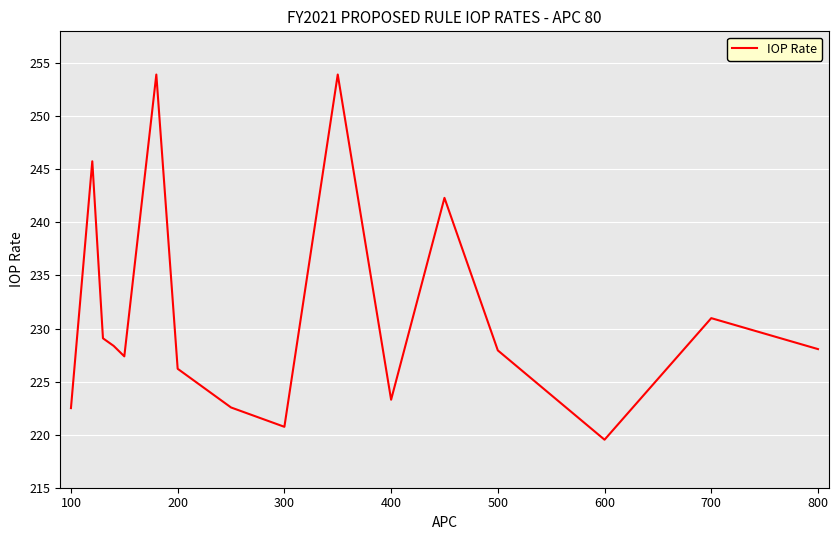

Count the number of data series in this chart.

1